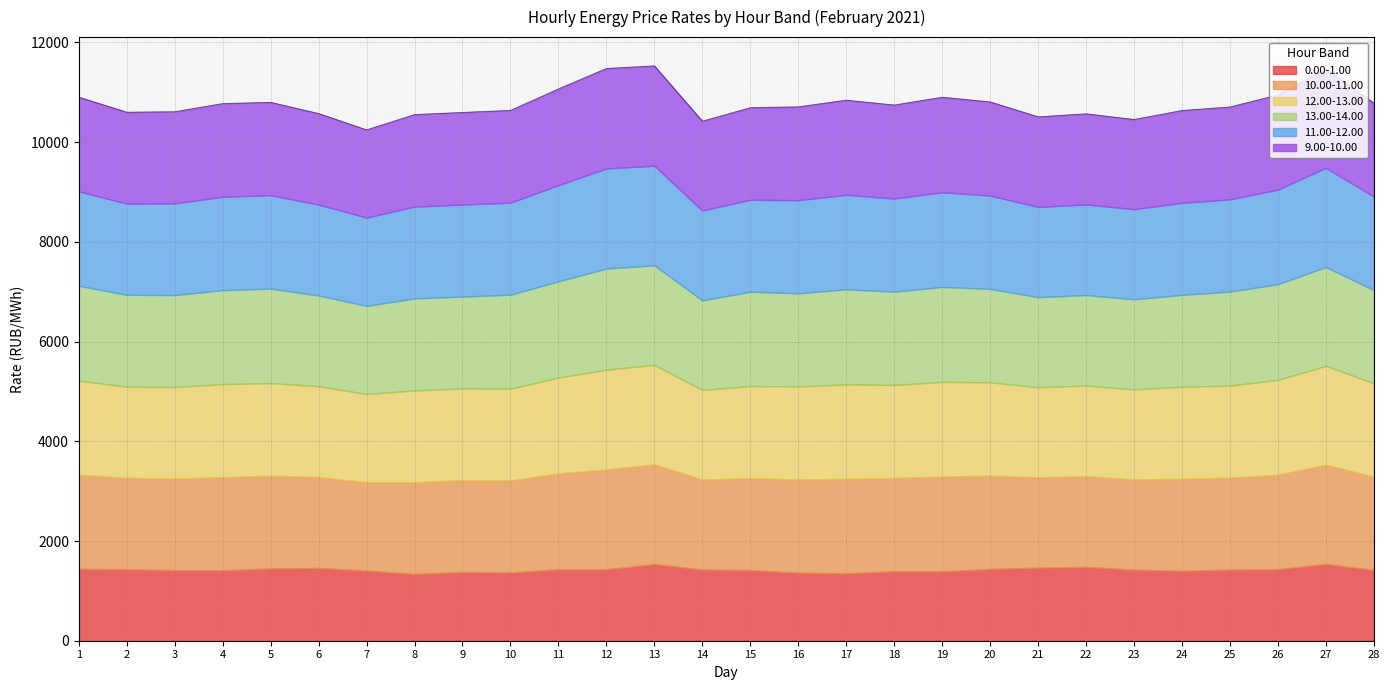

Where do 12.00-13.00 and 13.00-14.00 first cross each other?

5 and 6